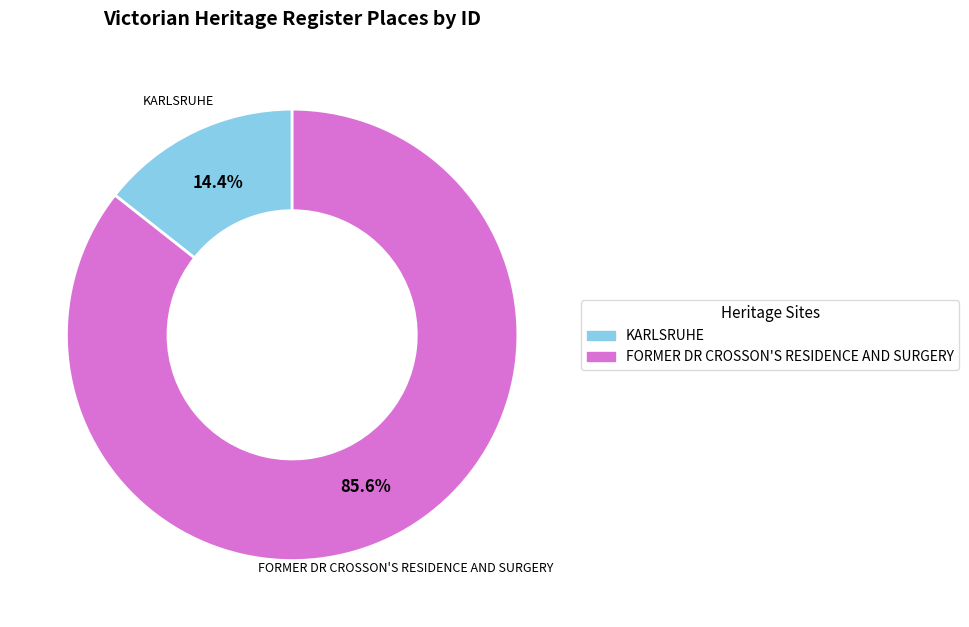

To the nearest percent, what is the difference between the FORMER DR CROSSON'S RESIDENCE AND SURGERY and KARLSRUHE slice percentages?

71%